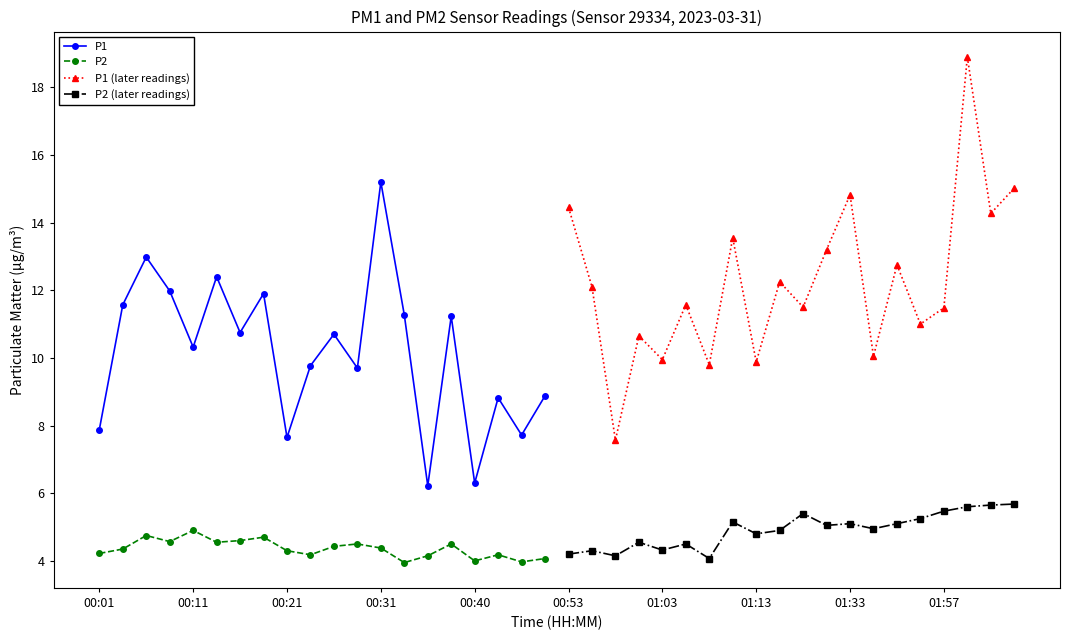

True or false: P1 (later readings) and P2 (later readings) cross at least once.

False